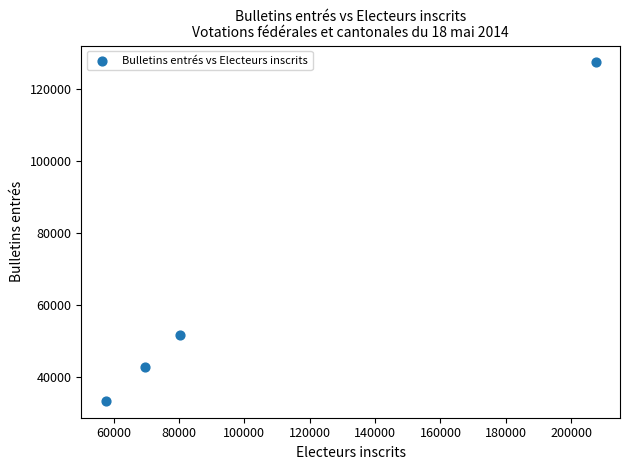

What is the average Y value?

63667